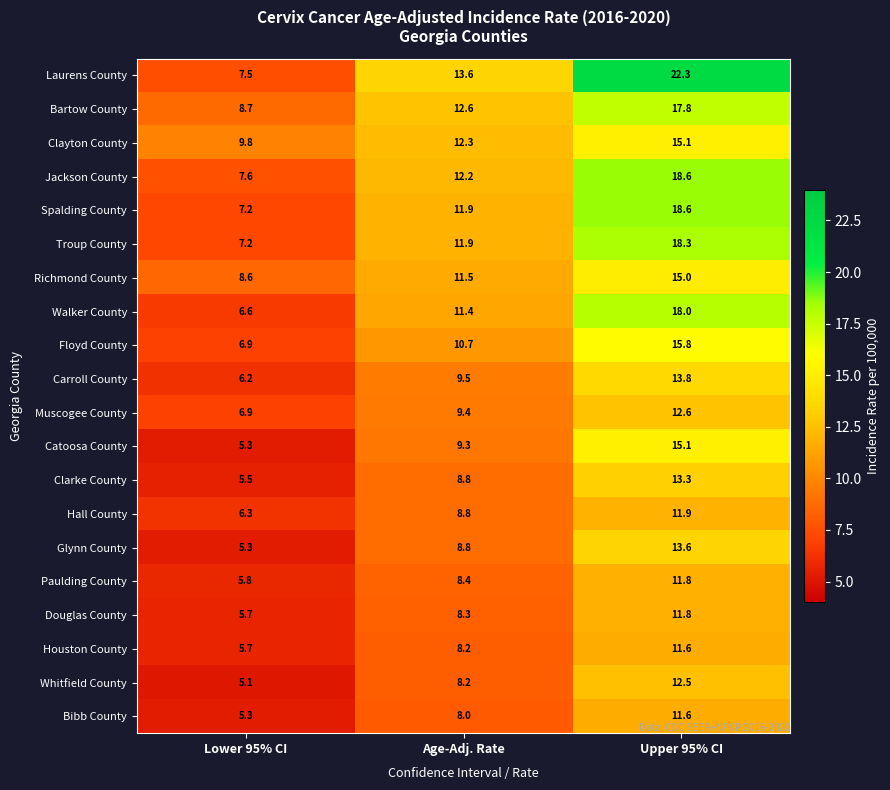

At how many categories does at least one series exceed 17?

1